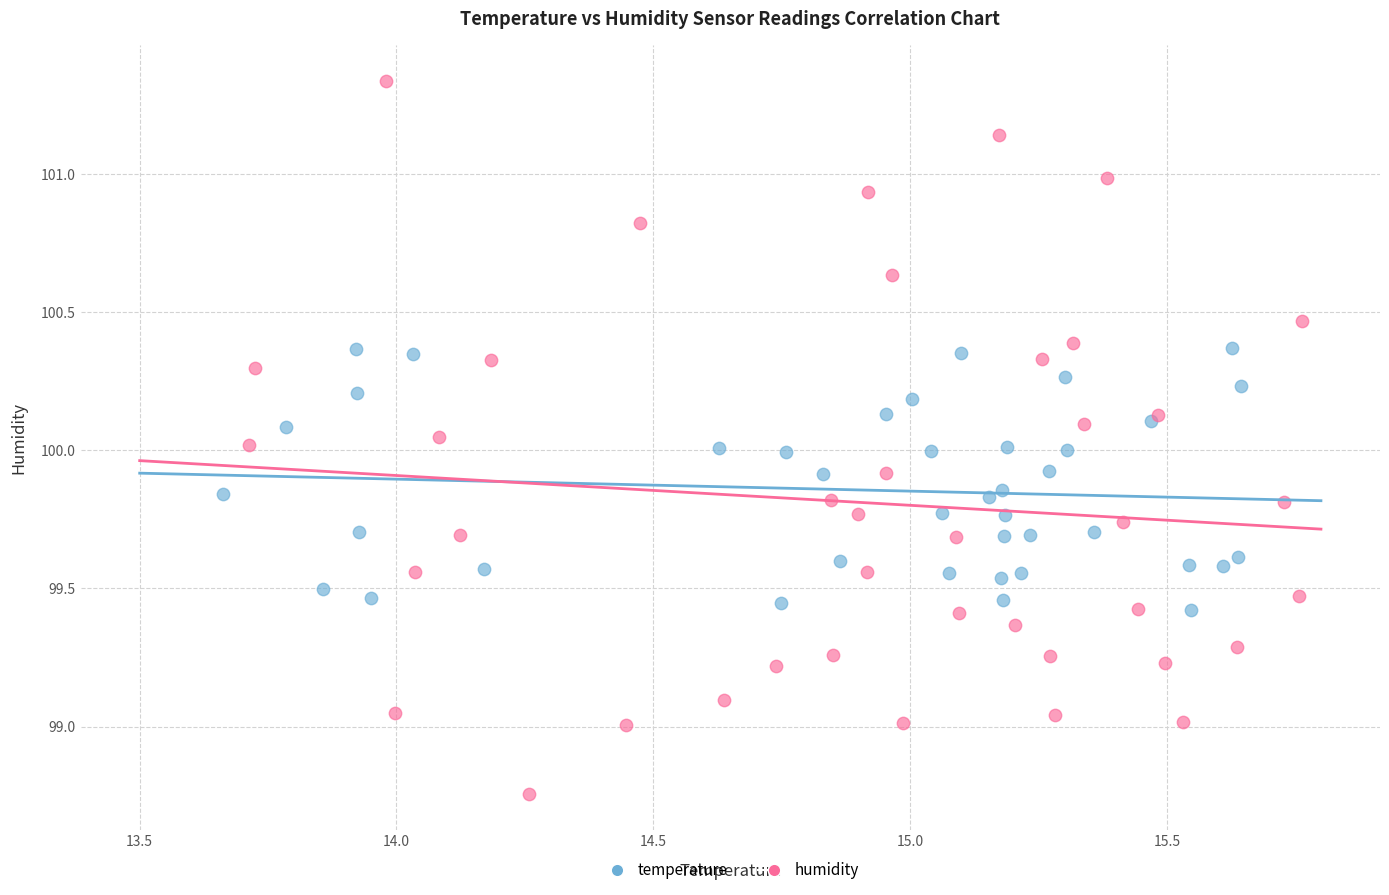

What are all the series names shown in the legend?

temperature, humidity